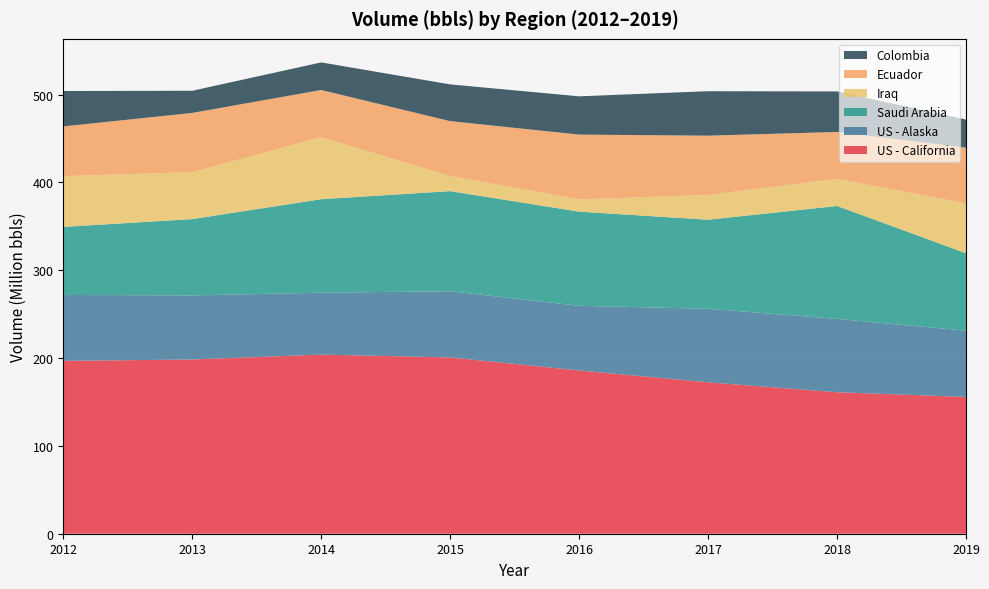

What is the maximum value for US - California?

203.9